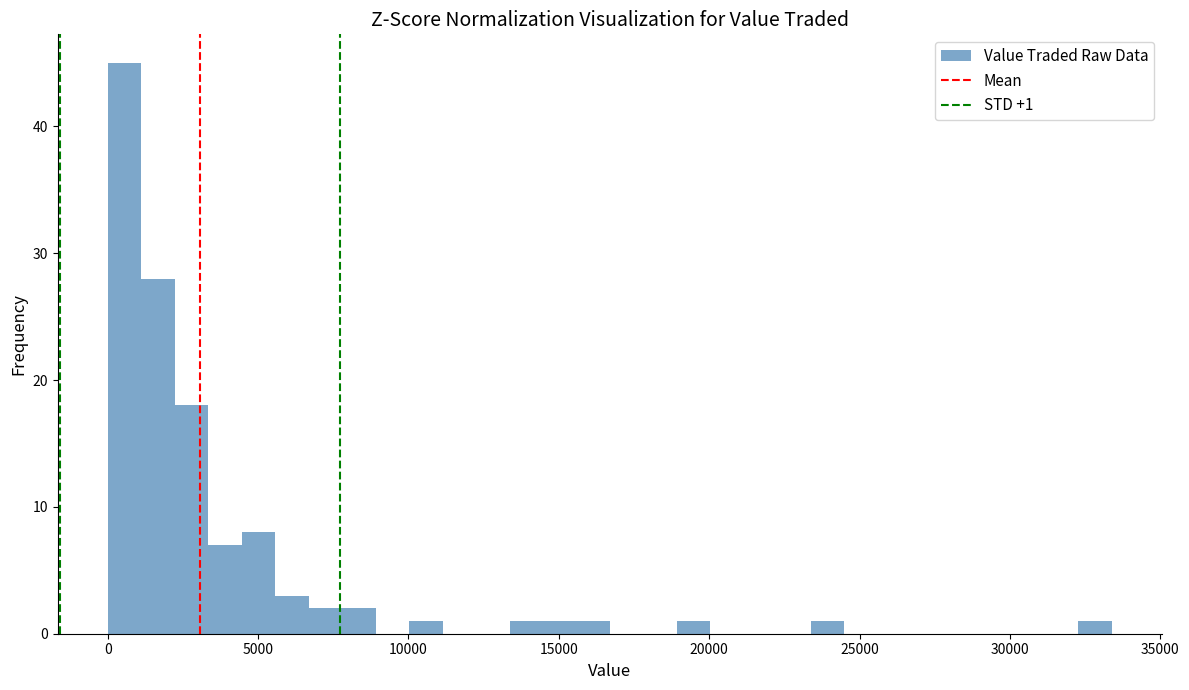

Around what value on the x-axis is the tallest bar? Give the approximate position of its centre, as read against the axis.

500